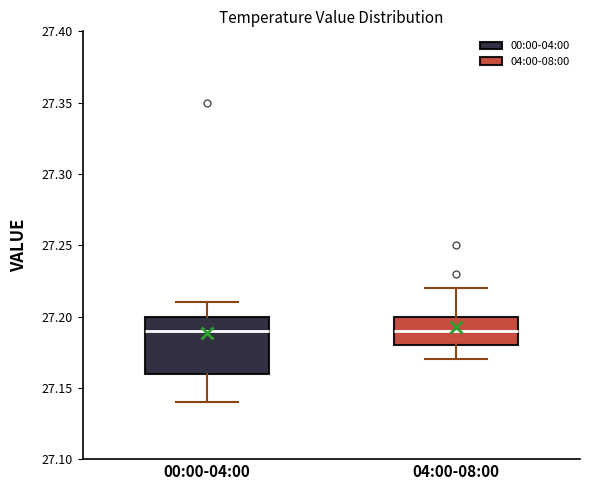

Reading left to right, read every box against the y-axis: the position of its median line, the range the box covers, and the ends of its whiskers. The values are not printed on the chart, so give them approximately, as read against the axis.

00:00-04:00: median 27.19, box 27.16 to 27.20, whiskers 27.14 to 27.21
04:00-08:00: median 27.19, box 27.18 to 27.20, whiskers 27.17 to 27.22